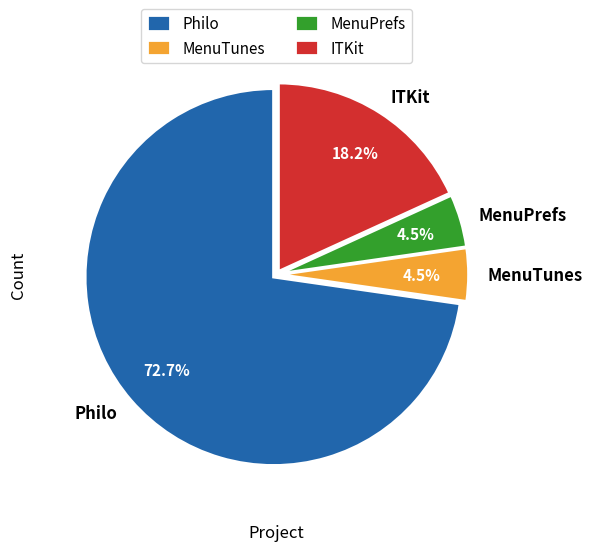

To the nearest percent, what is the average slice percentage?

25%